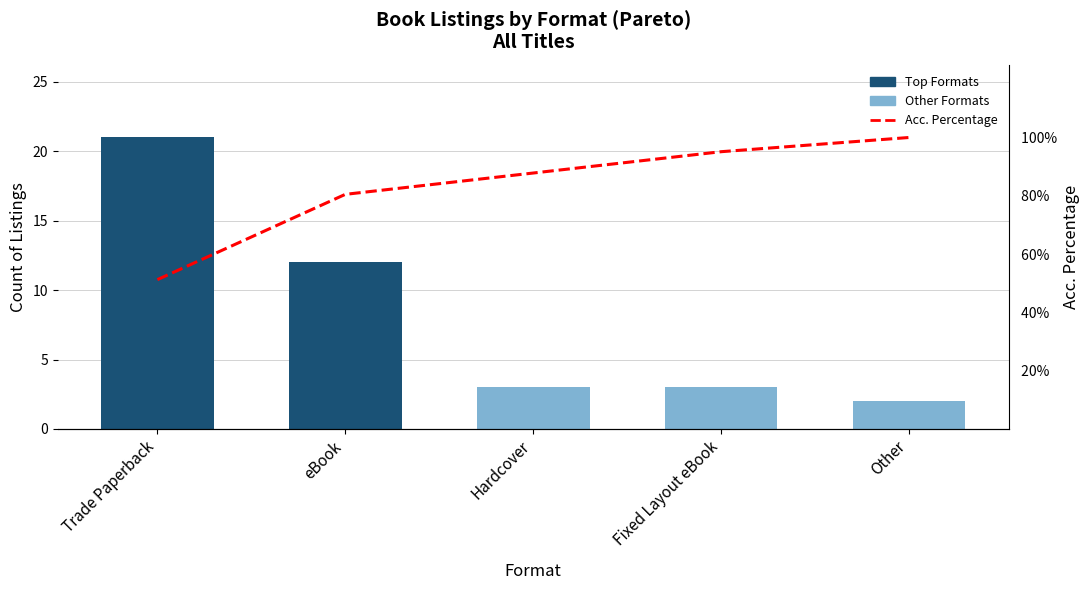

Does the chart contain stacked bars?

No